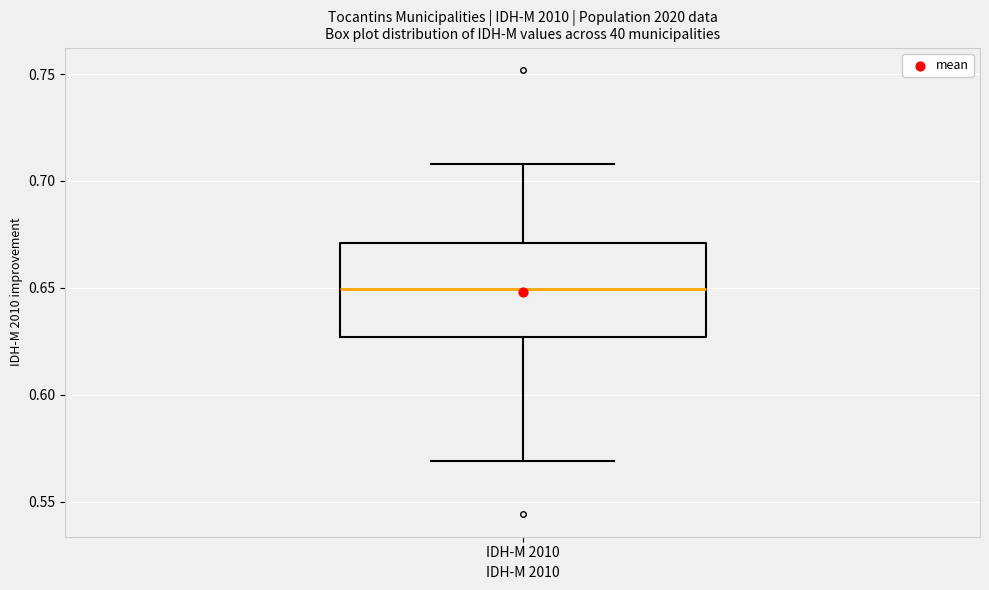

Where is the upper edge of the box for IDH-M 2010 on the y-axis? The values are not printed on the chart, so give them approximately, as read against the axis.

0.670